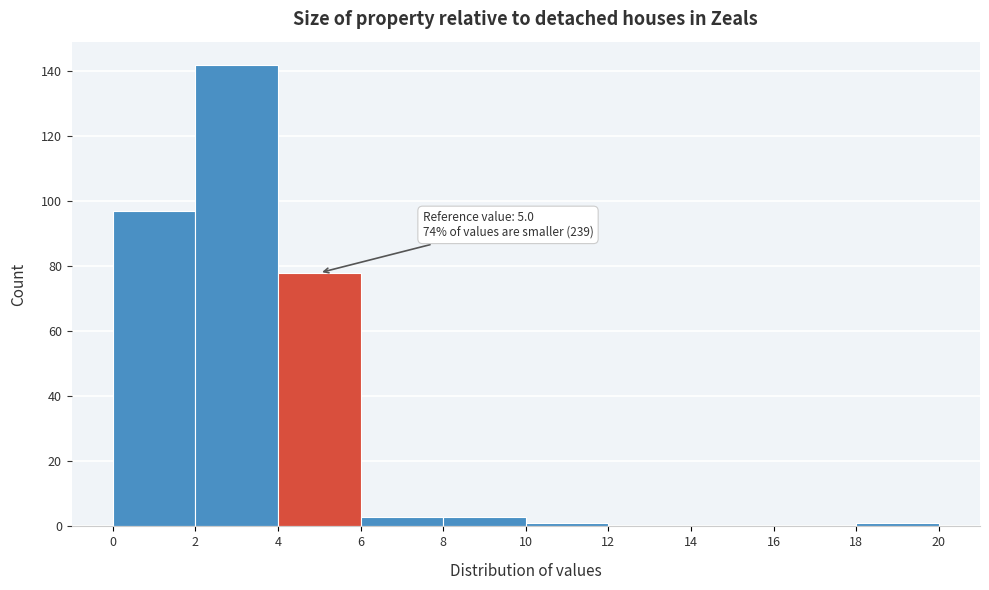

Over which range of the x-axis is the bar tallest?

2 to 4